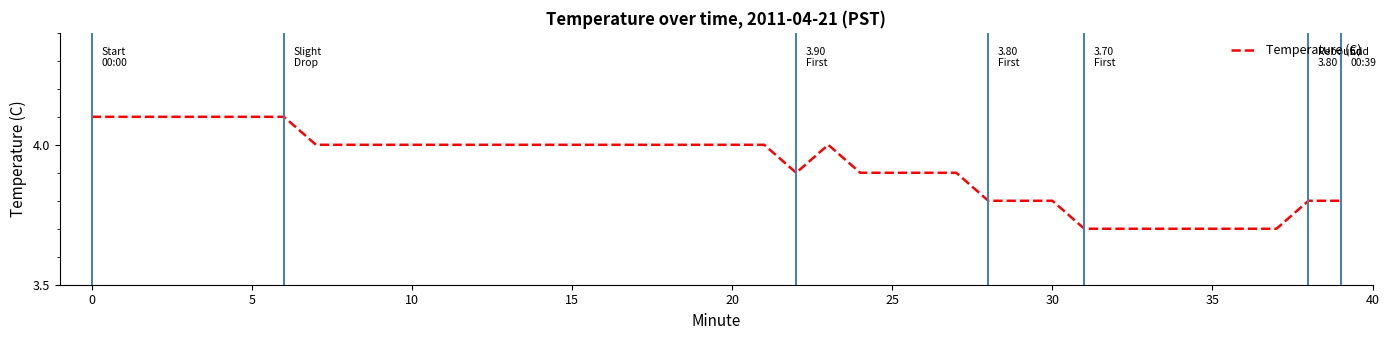

What is the difference between the maximum and minimum values?

0.4